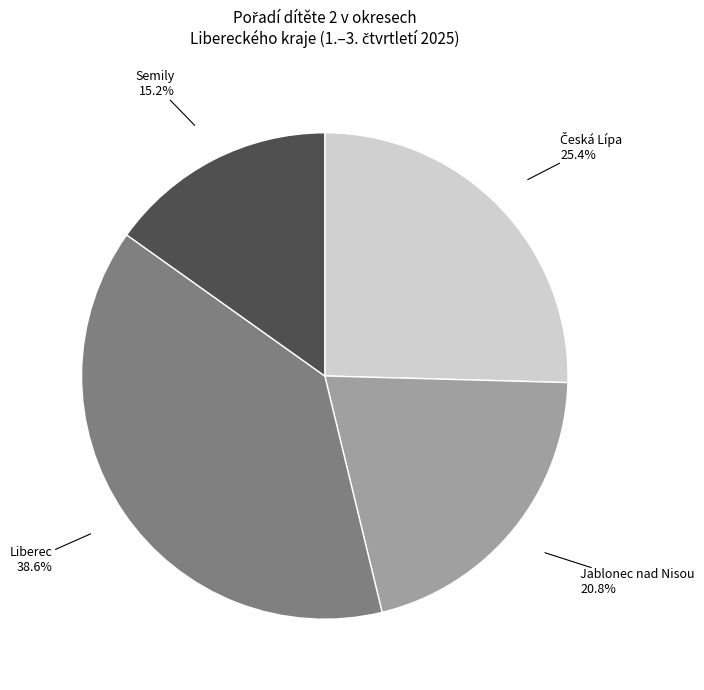

True or false: Jablonec nad Nisou accounts for 21% of the total.

True